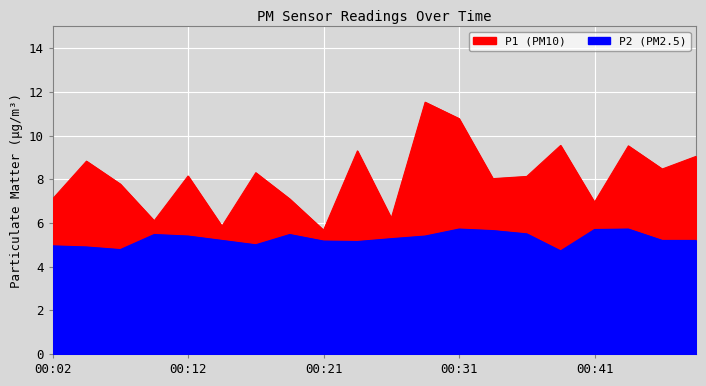

List the series in order of their overall mean, lowest first.

P2, P1